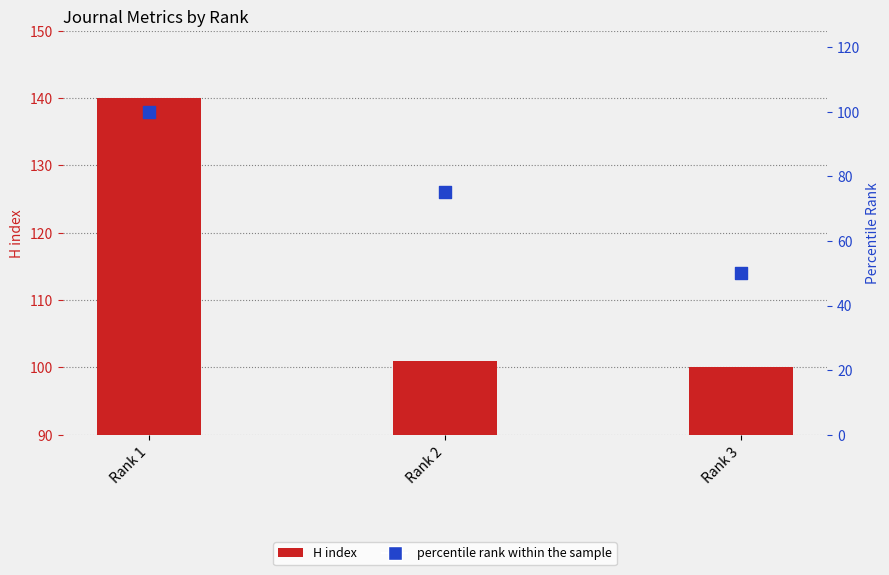

Which series has the largest total across all categories?

H index